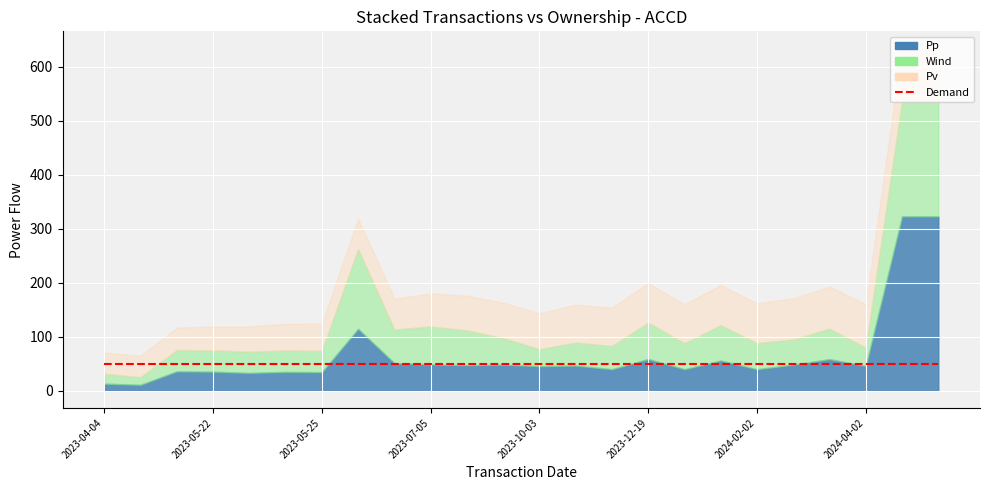

True or false: Transaction Value and Shares Sold intersect in this chart.

False